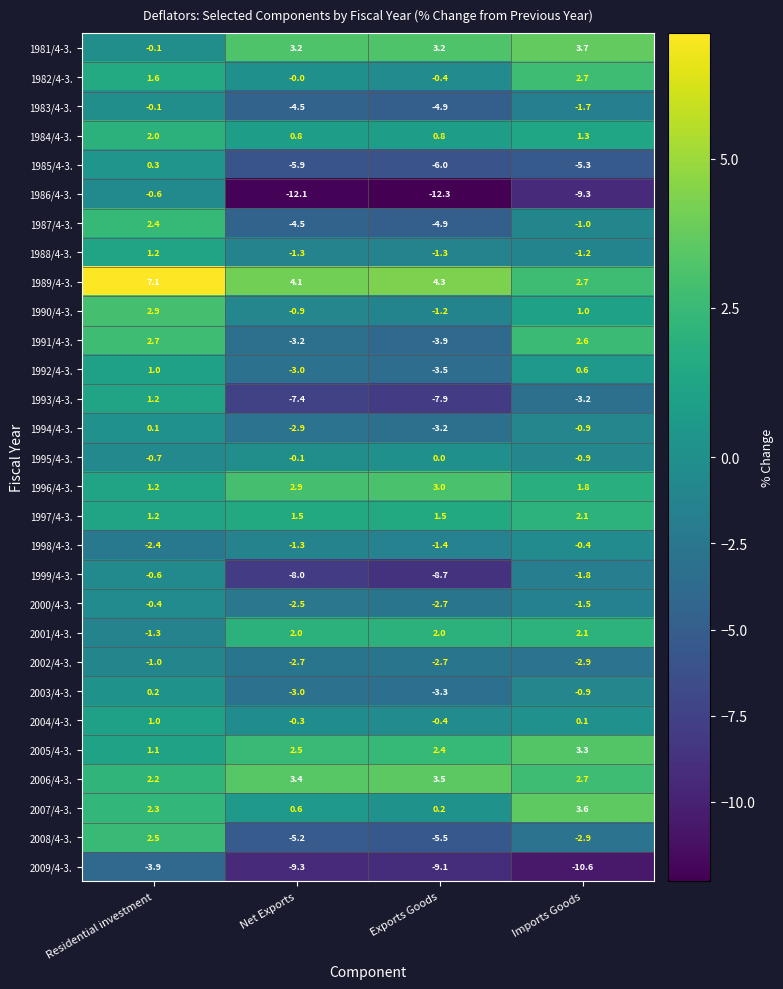

At which category is the sum across all series the highest?

Residential investment